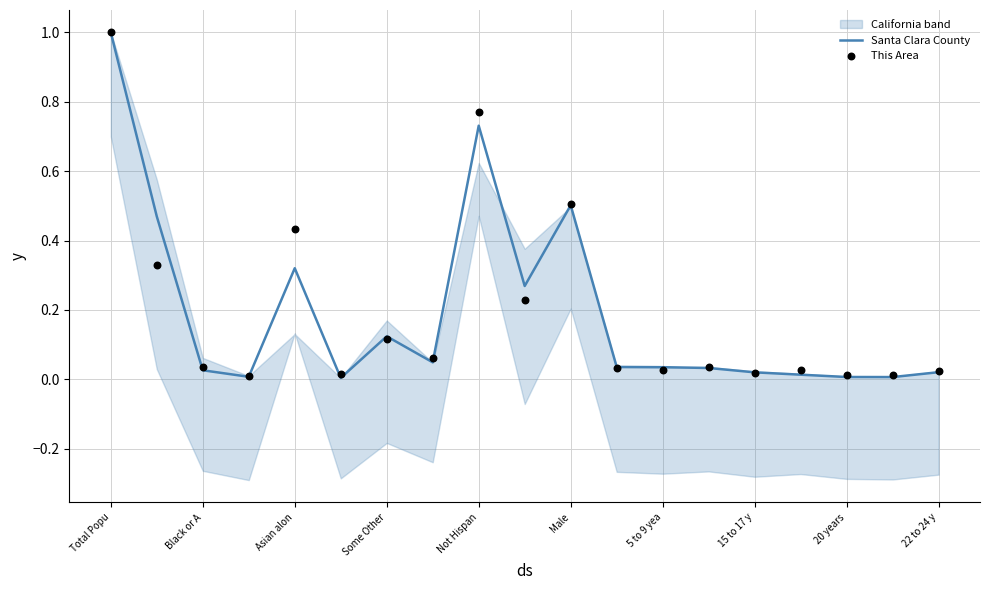

Which series reaches the maximum Y coordinate?

Santa Clara County